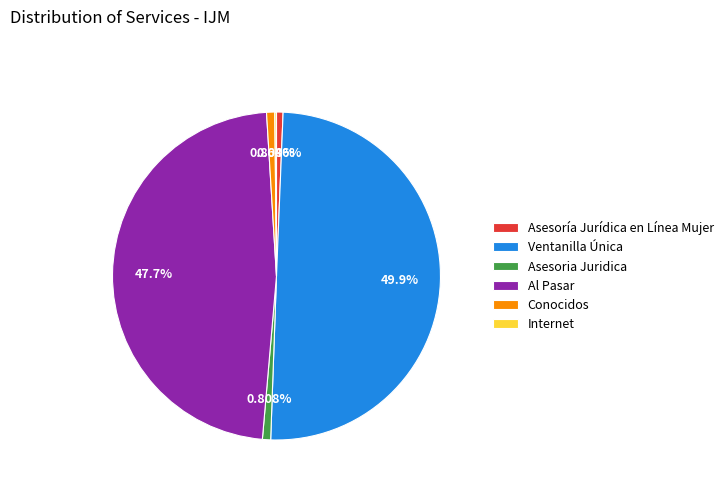

Is Asesoría Jurídica en Línea Mujer the majority of the pie?

No